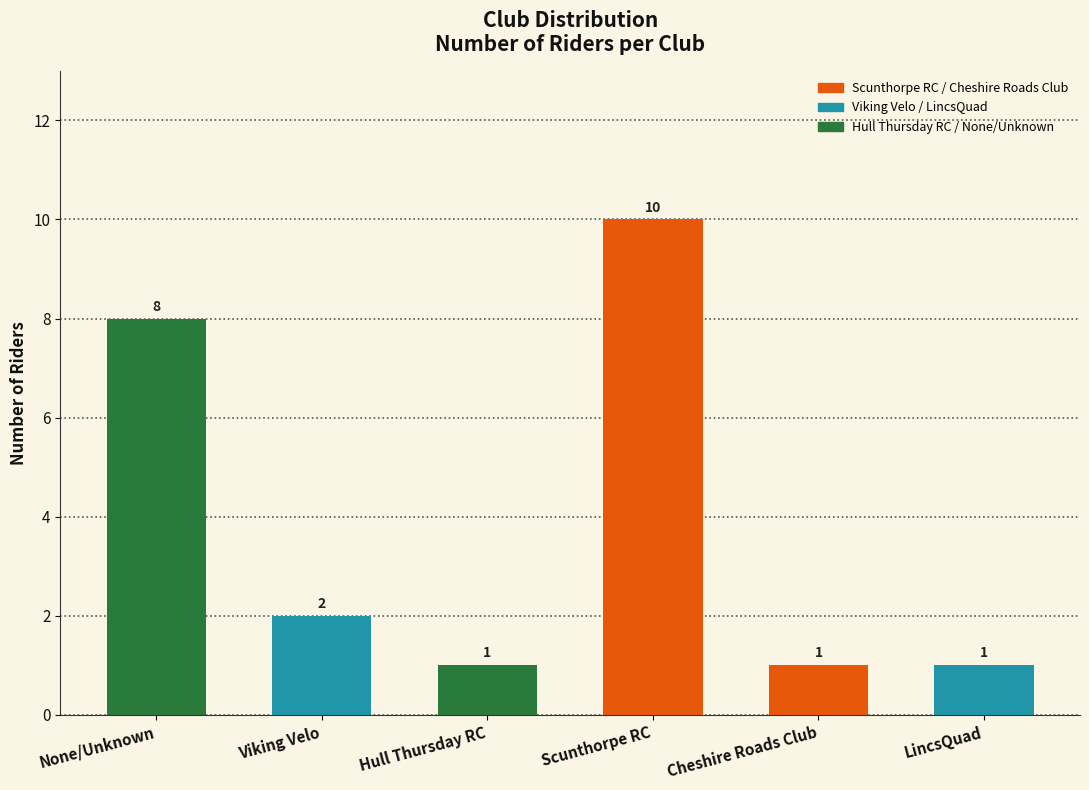

Reading left to right, extract all data points from this chart.

8	2	1	10	1	1